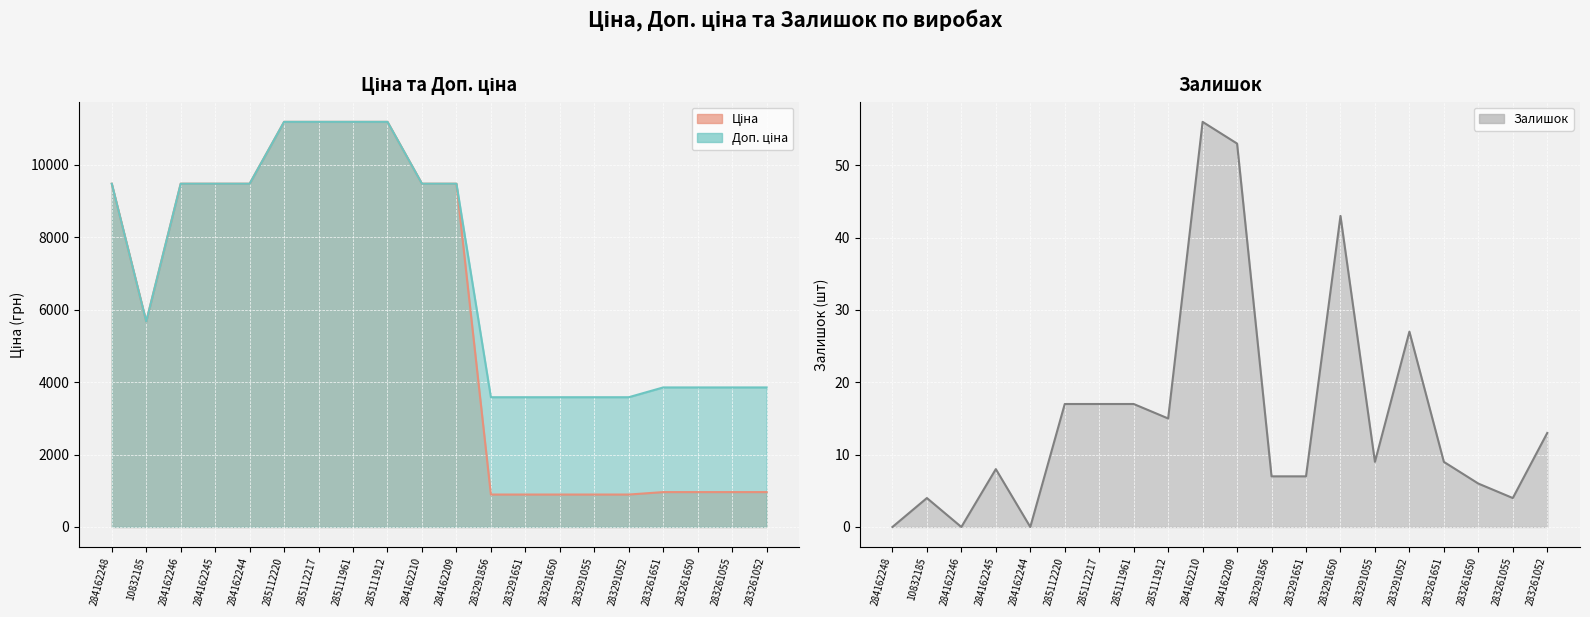

Rank the series by their maximum value, from highest to lowest.

Ціна, Доп. ціна, Залишок